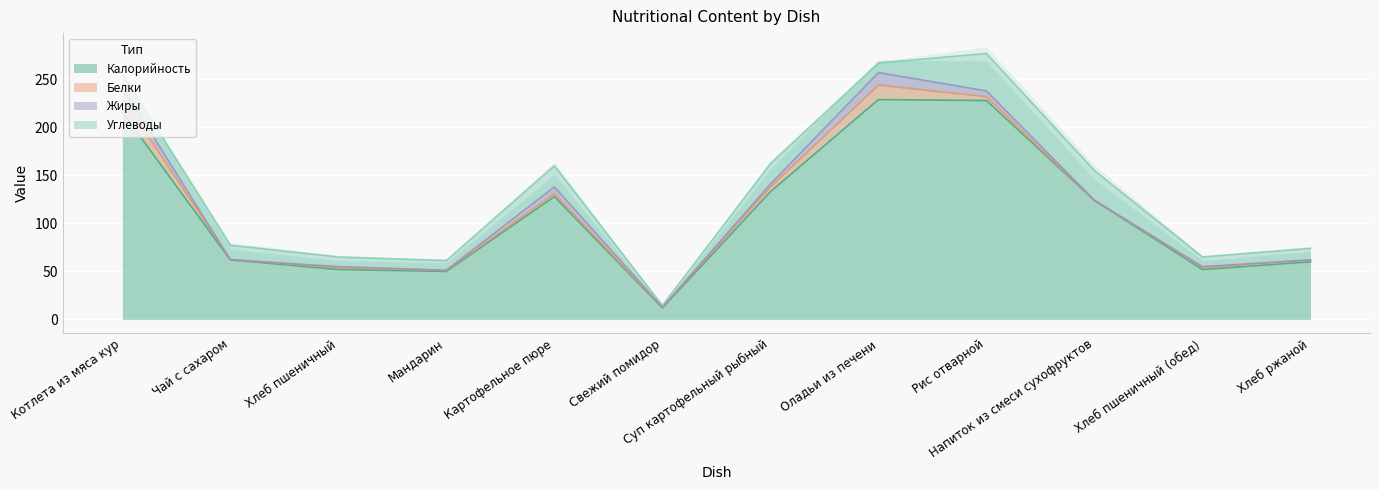

How many categories are shown in the chart?

12